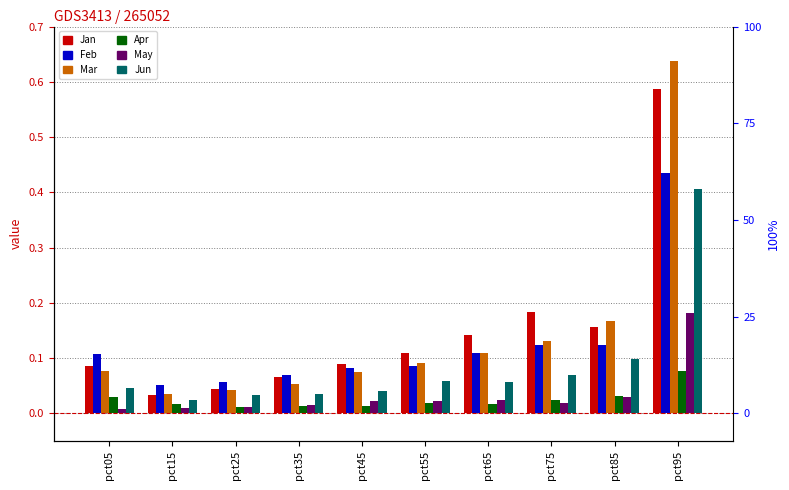

At pct05, list the series in order from largest to smallest.

Feb, Jan, Mar, Jun, Apr, May